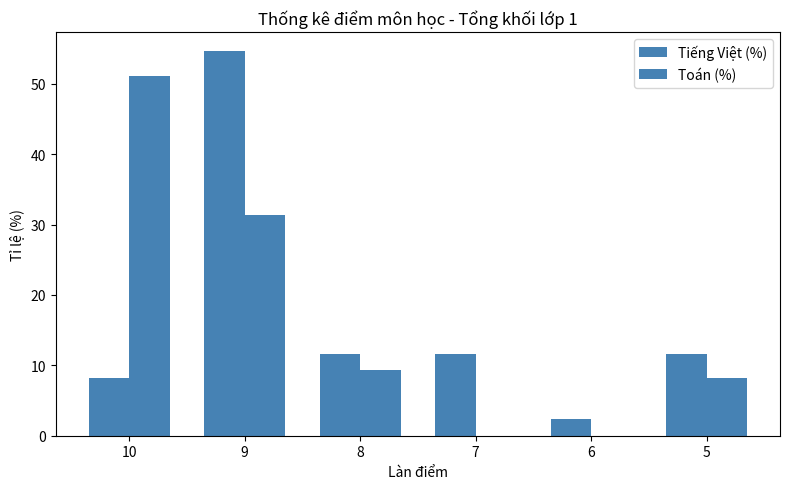

How many values in the Tiếng Việt (%) series exceed 11?

4